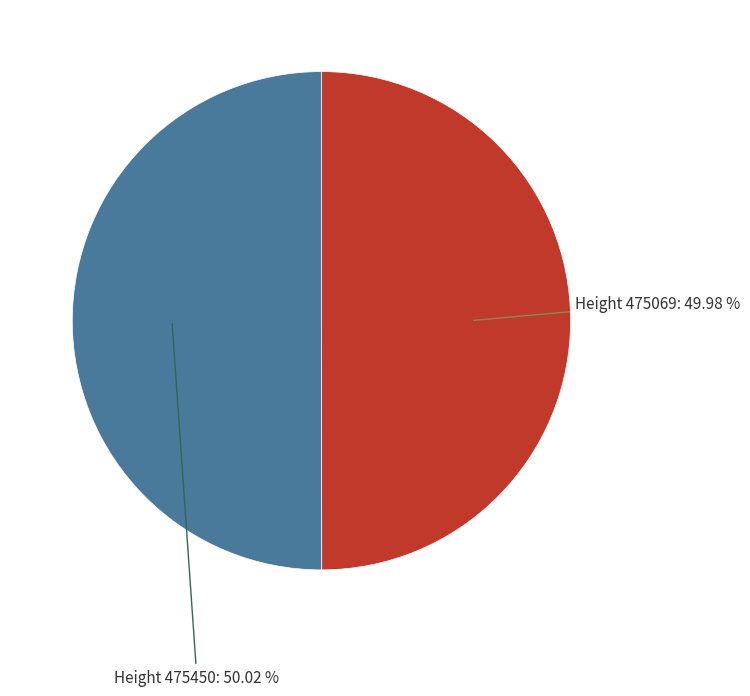

Combined, do Height 475450 and Height 475069 account for over 50%?

Yes